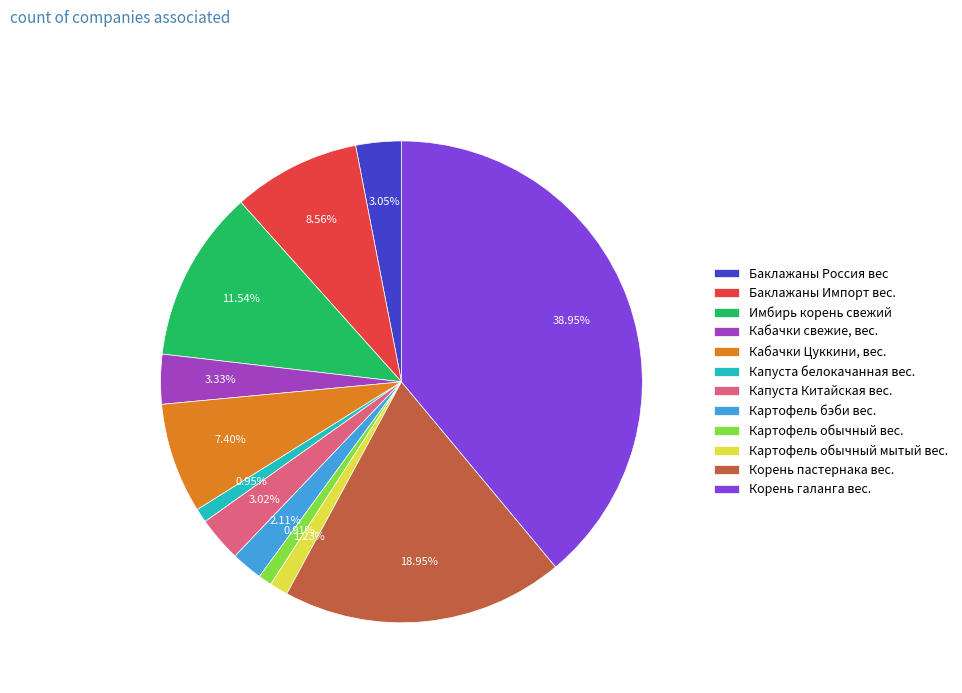

Count the number of slices in the pie.

12